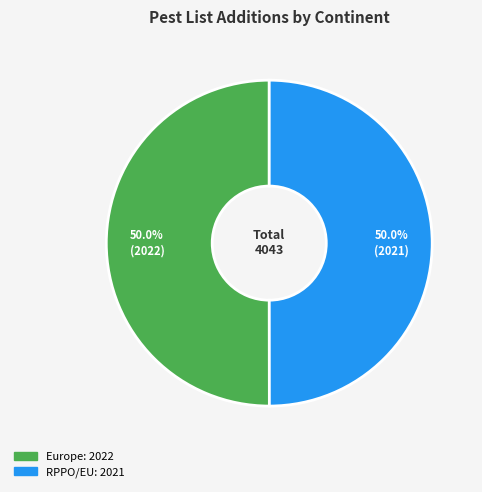

To the nearest percent, what percentage of the pie is Europe?

50%